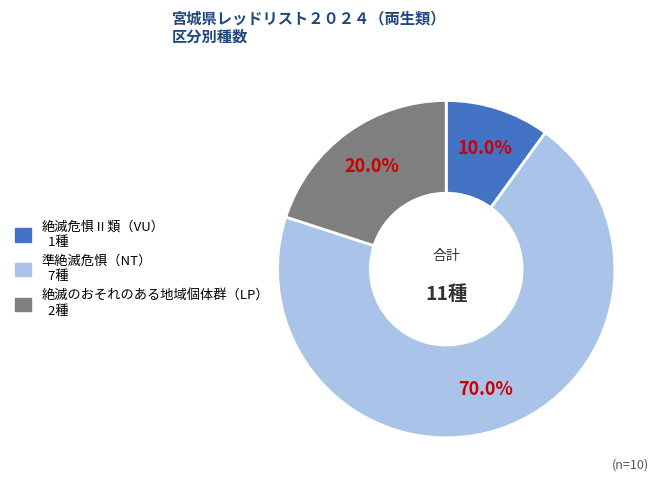

Is it true that 準絶滅危惧（NT） is 76% of the pie?

False